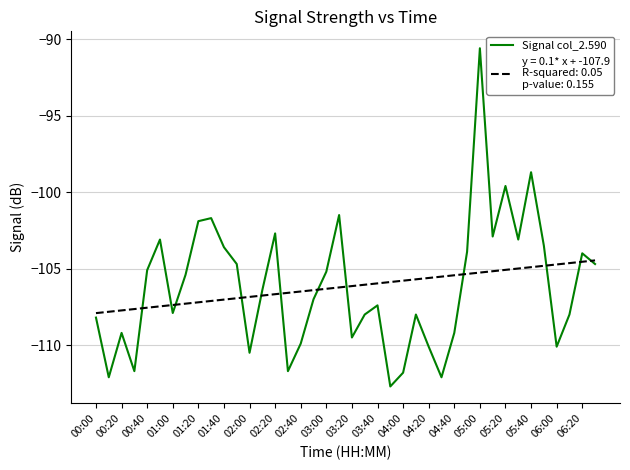

What is the greatest value displayed?

-90.6